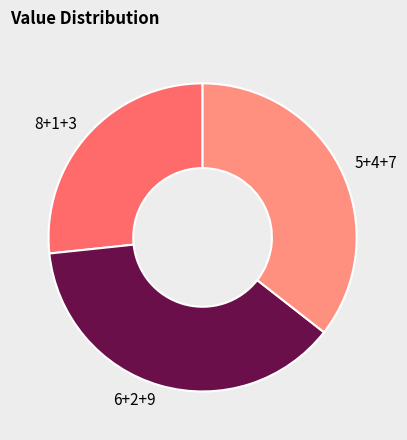

Is it true that 8+1+3 is 13% of the pie?

False